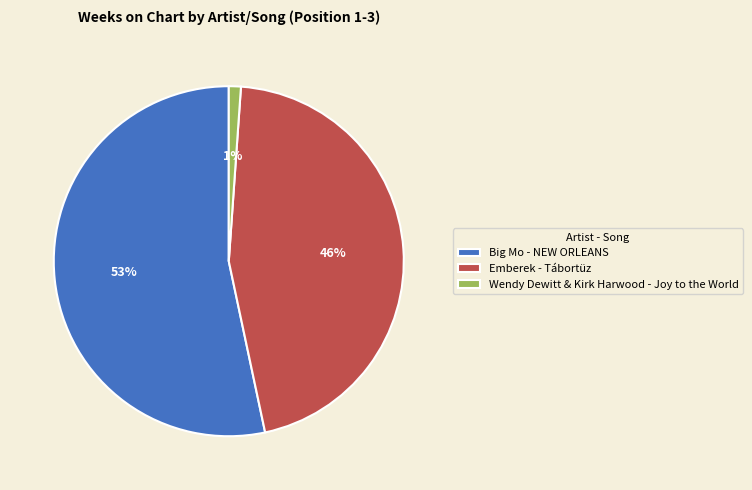

To the nearest percent, what is the combined percentage of Big Mo - NEW ORLEANS and Emberek - Tábortüz?

99%